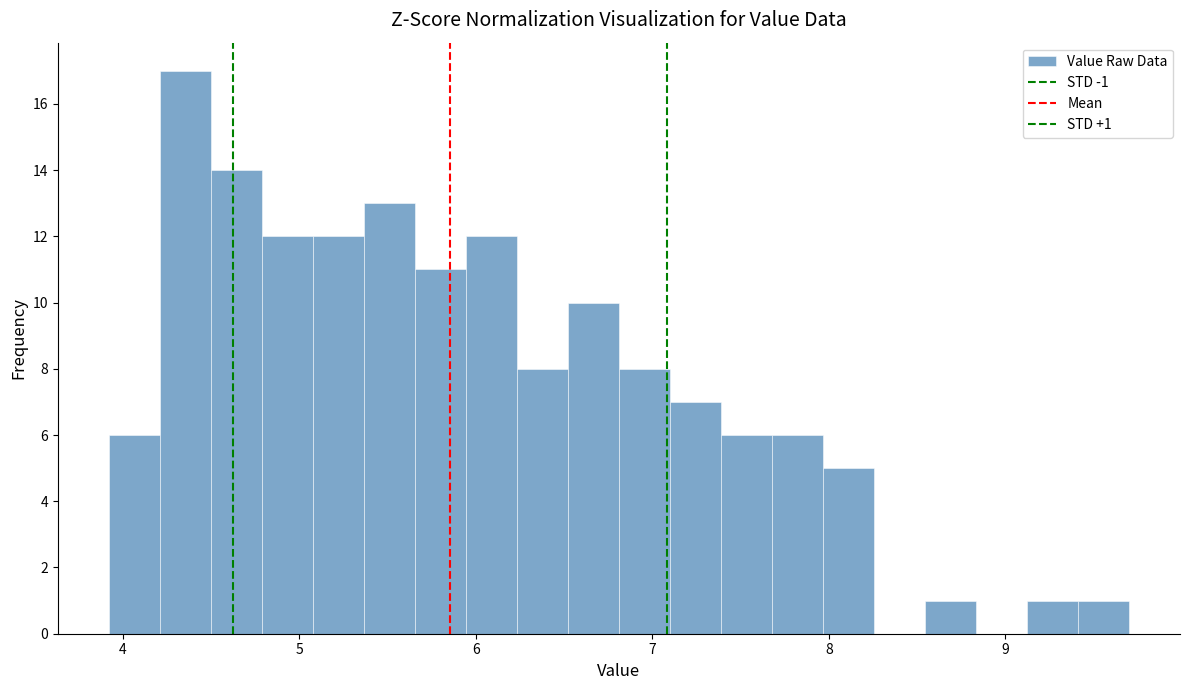

Around what value on the x-axis is the tallest bar? Give the approximate position of its centre, as read against the axis.

4.4